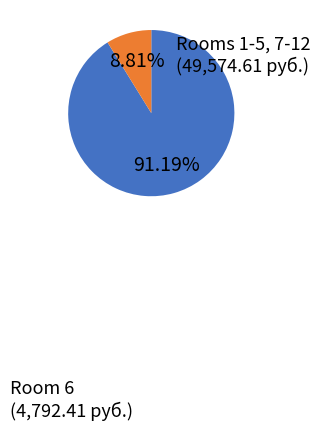

Is the sum of Room 6 and Rooms 1-5, 7-12 greater than half?

Yes